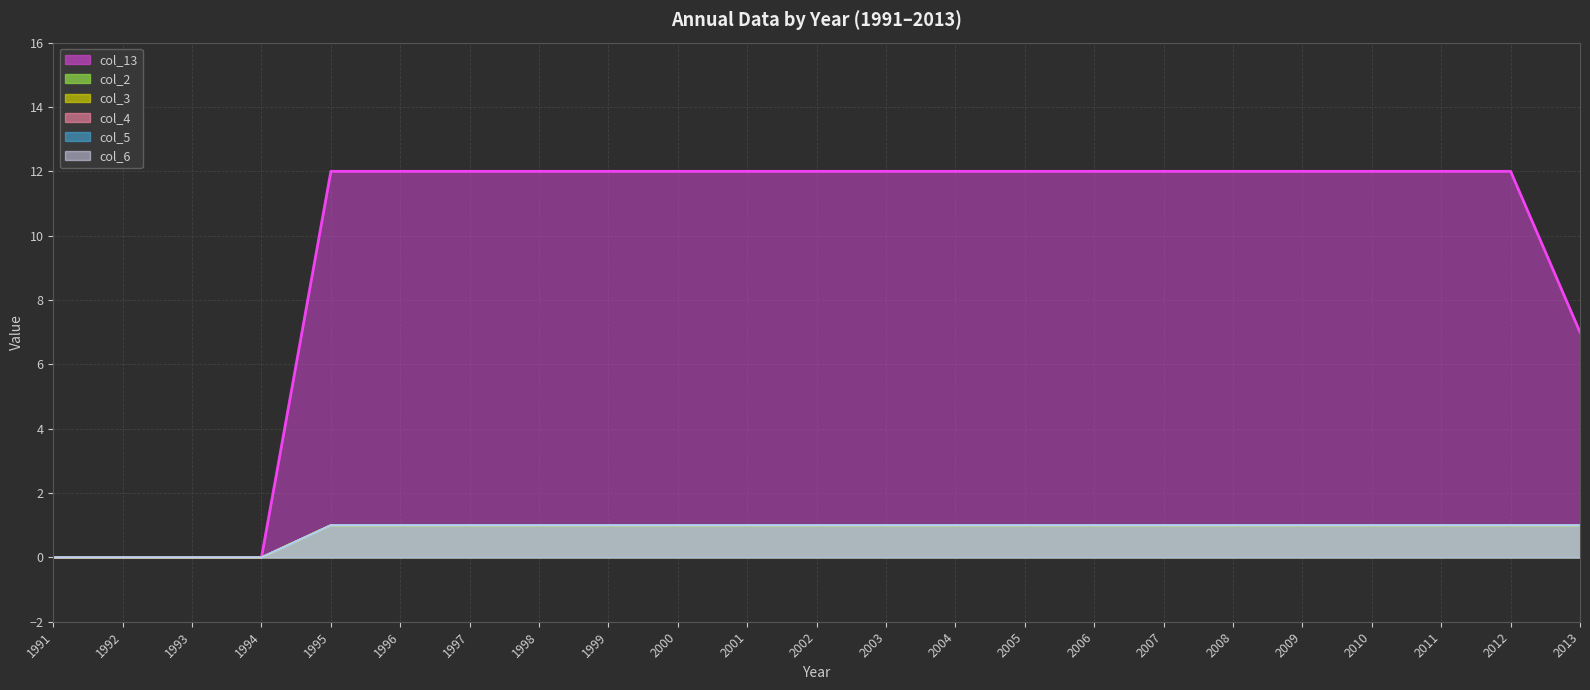

Rank the series at 2002 from lowest to highest value.

col_2, col_3, col_4, col_5, col_6, col_13